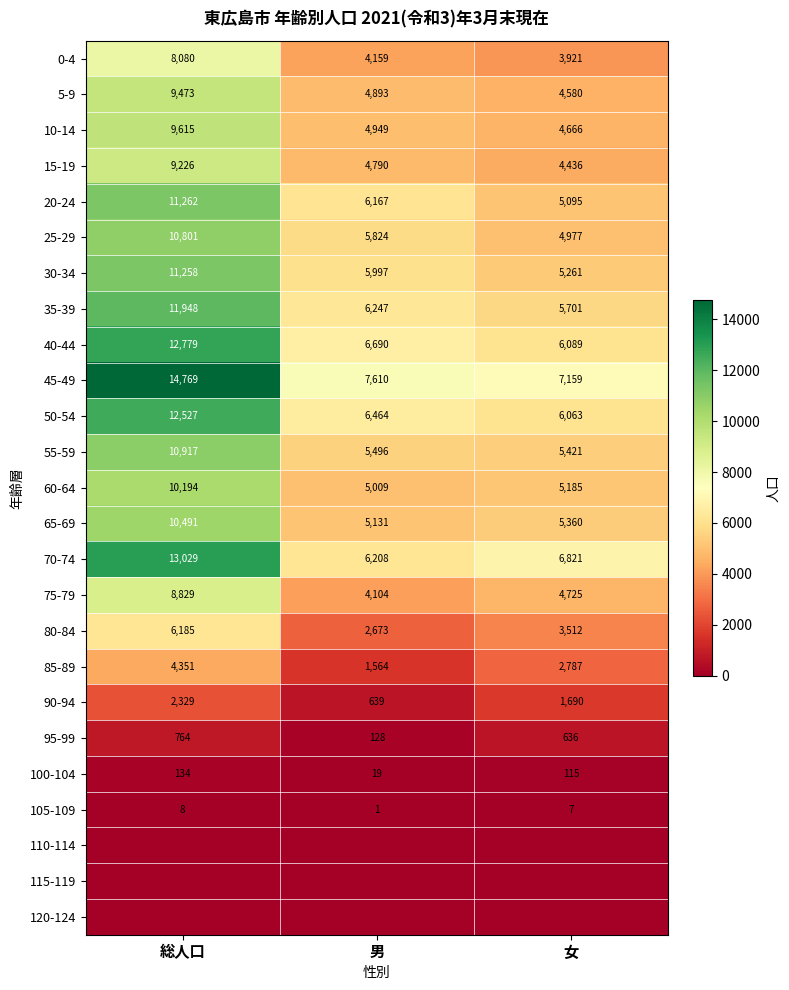

How many values in the 40-44 series are below 6690?

1